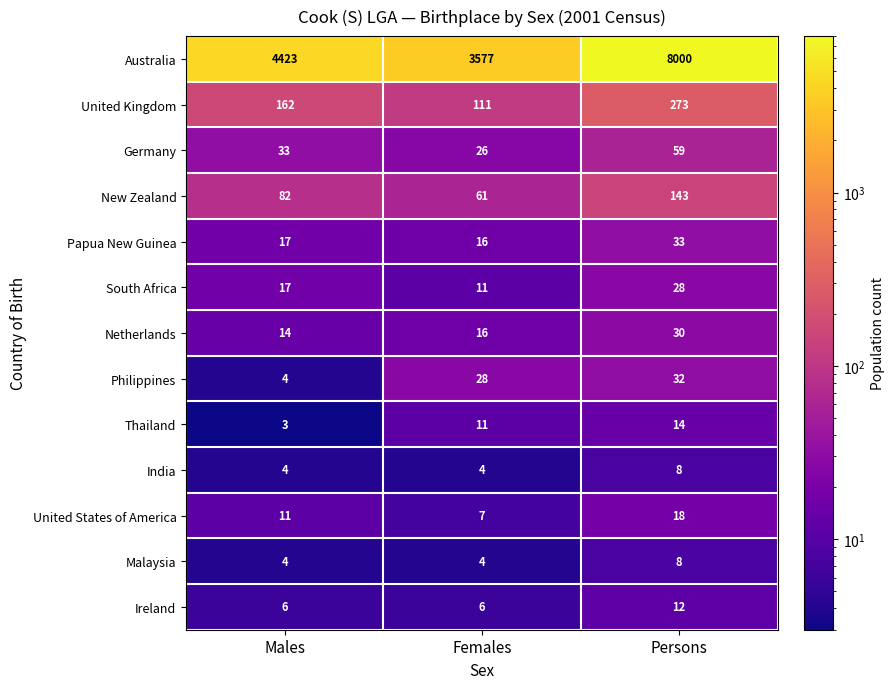

Rank the categories by Australia value from highest to lowest.

Persons, Males, Females